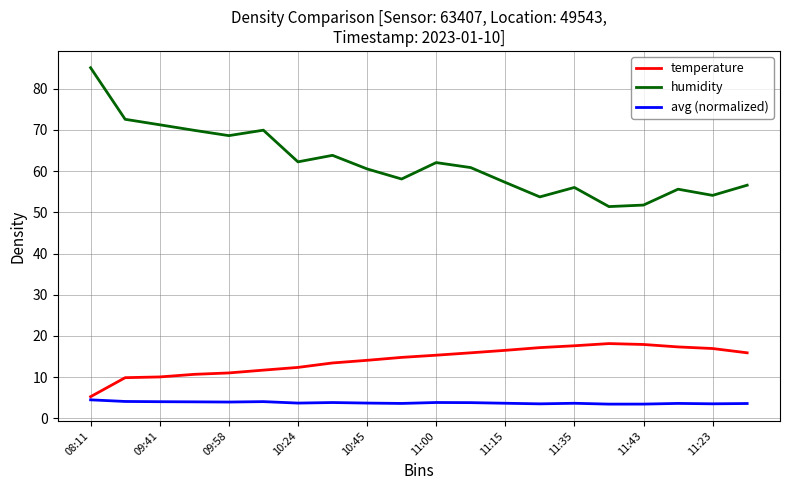

What is the highest value of the avg (normalized) series?

4.5